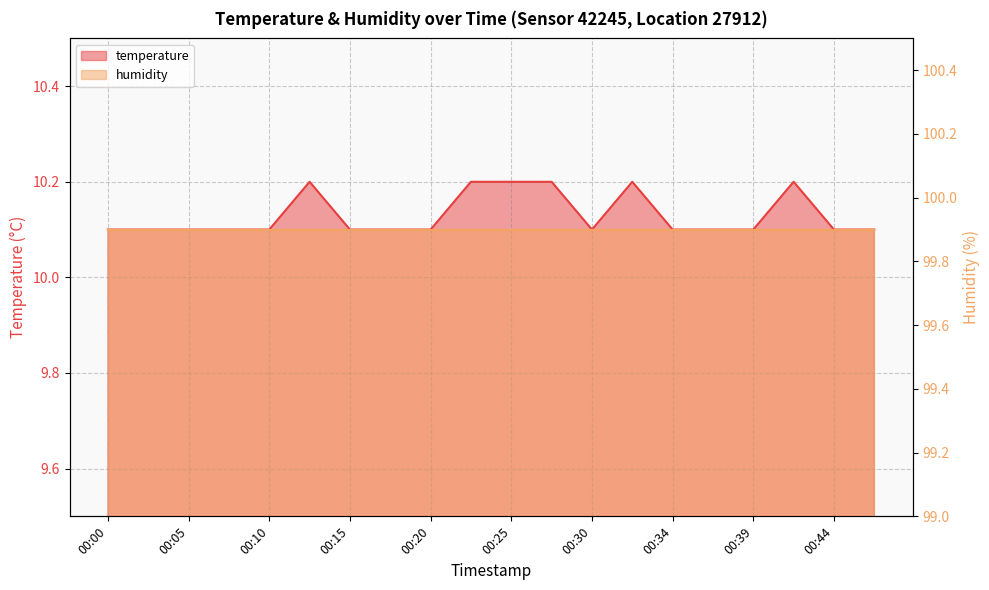

What is the value of the 18th point from the left?

10.2